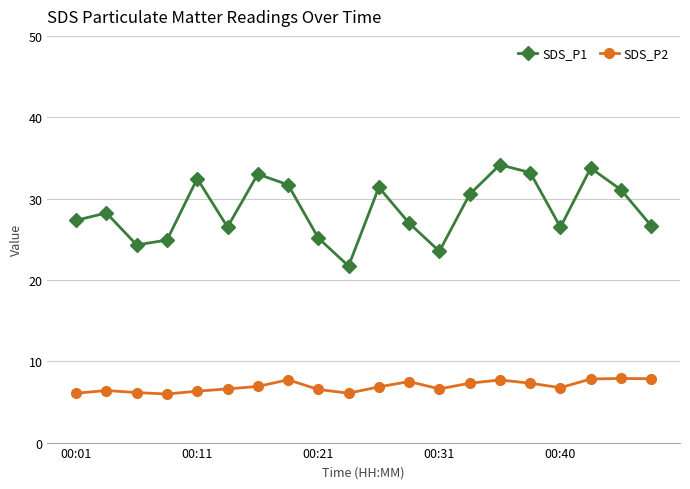

Rank the series by their average value, from highest to lowest.

SDS_P1, SDS_P2